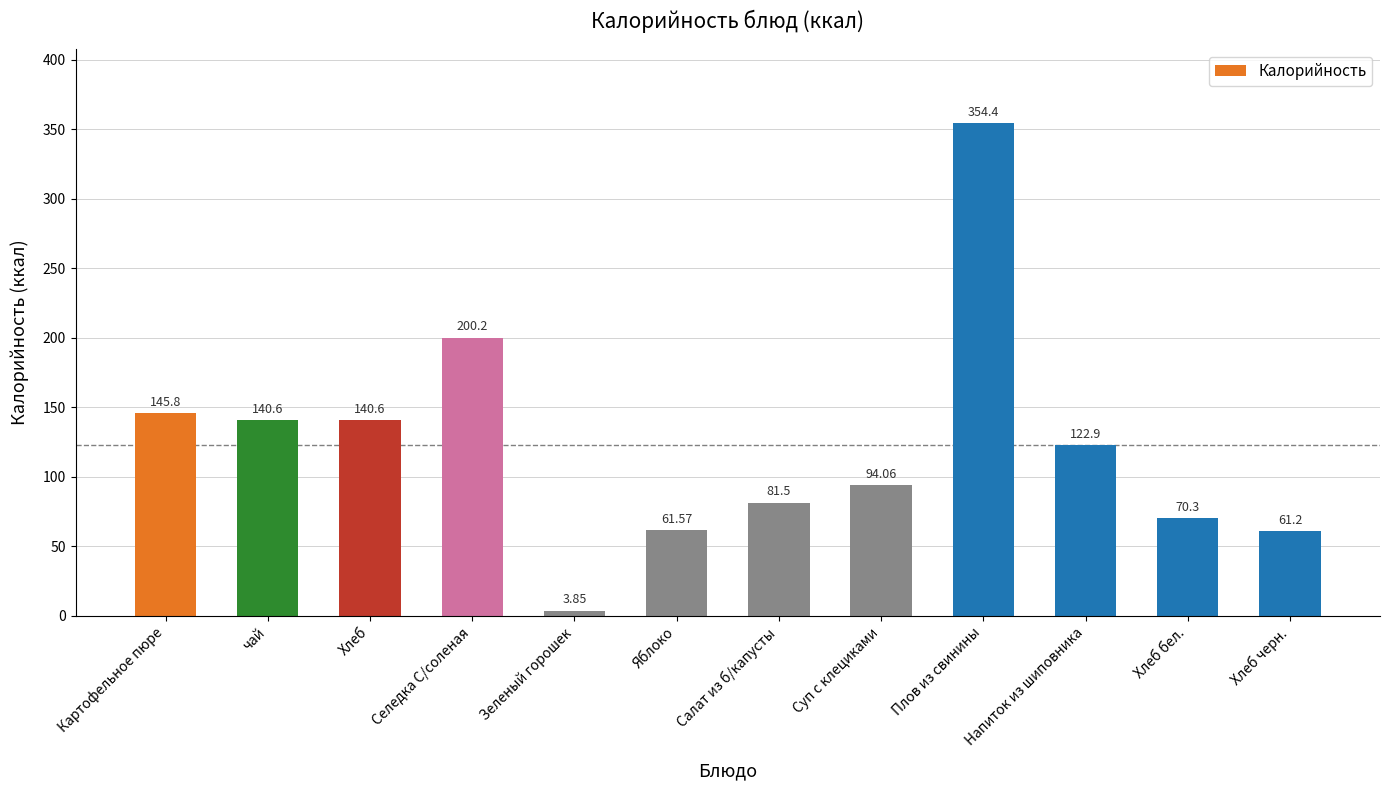

What is the label of the 11th bar from the left?

Хлеб бел.